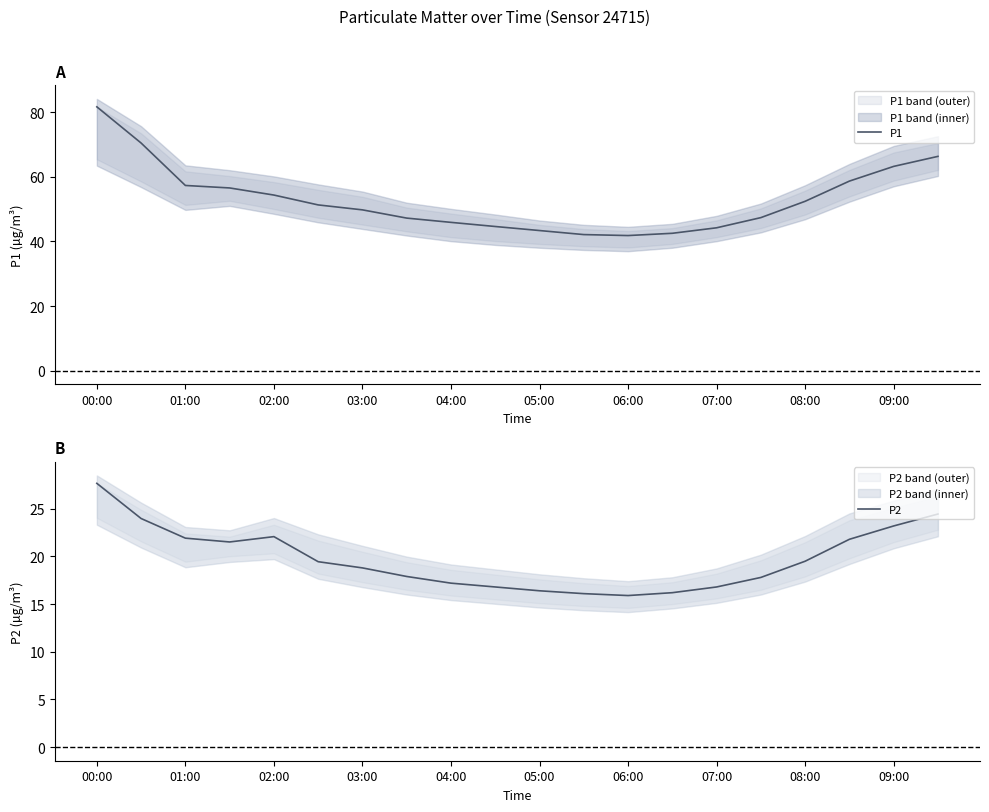

What is the maximum value for P1?

81.6